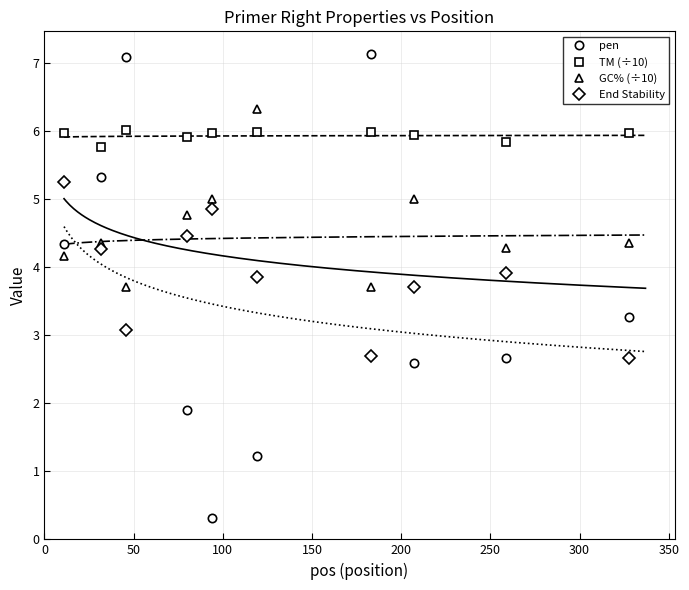

Which series ends up on top after the final intersection of GC% (÷10) and End Stability?

GC% (÷10)